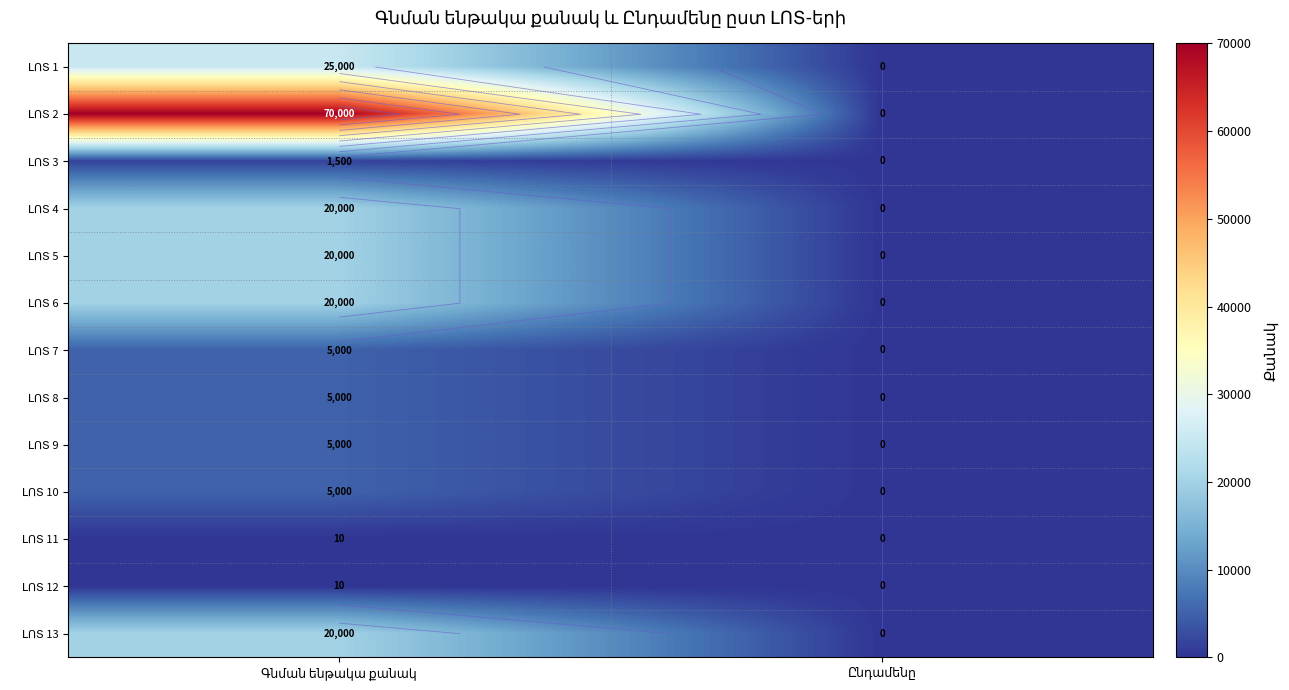

At which label does ԼՈՏ 10 reach its minimum?

Ընդամենը